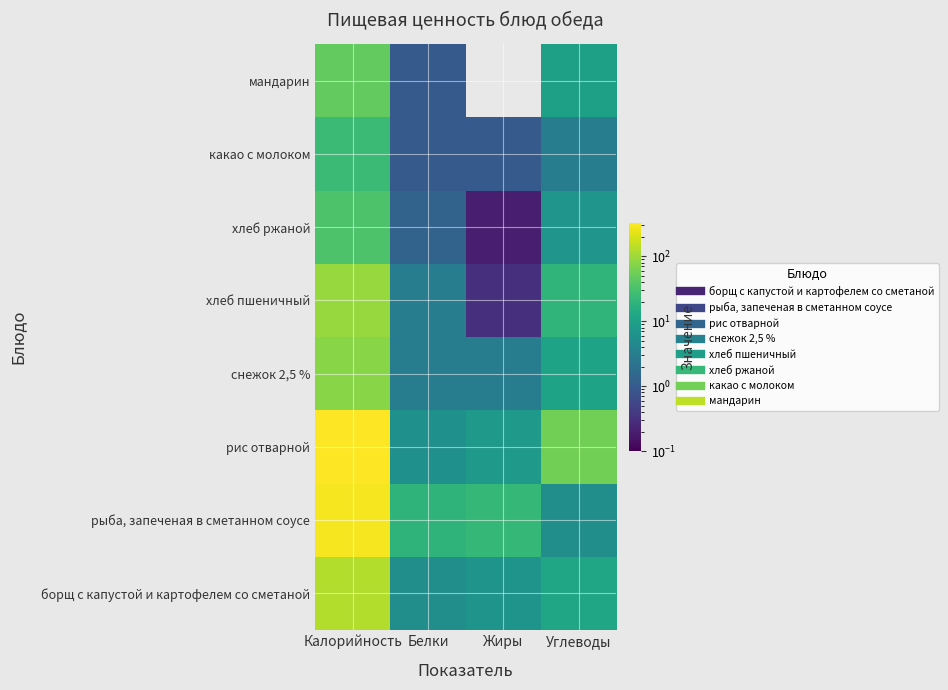

How many categories are shown in the chart?

4